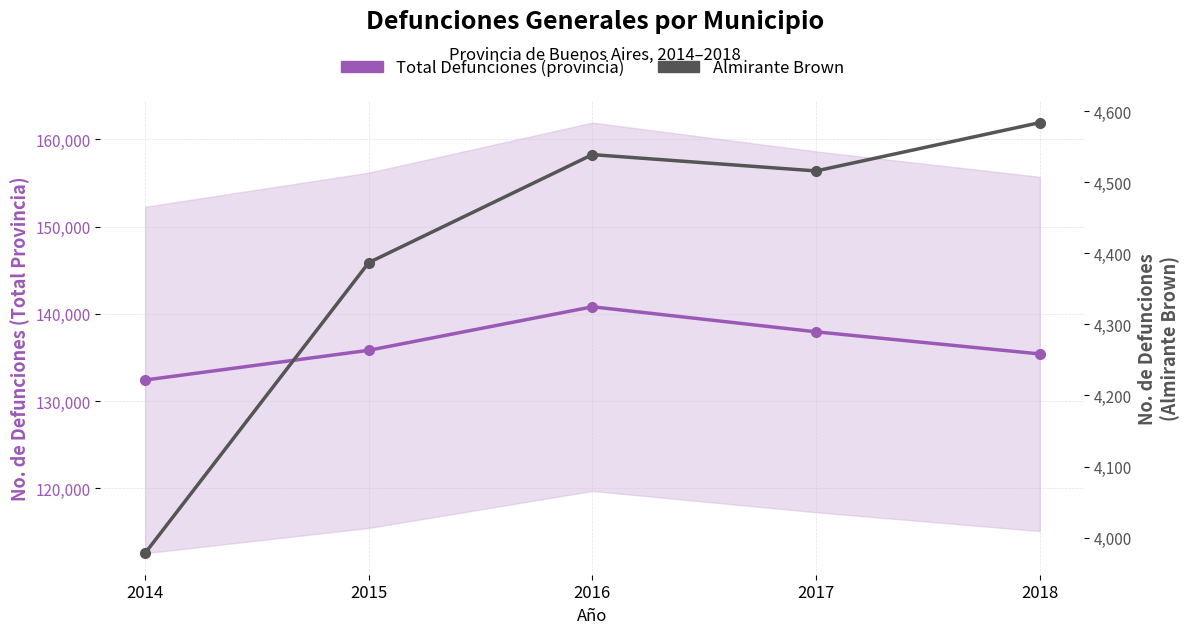

What is the difference between the Total Defunciones (provincia) values at 2018 and 2017?

2535